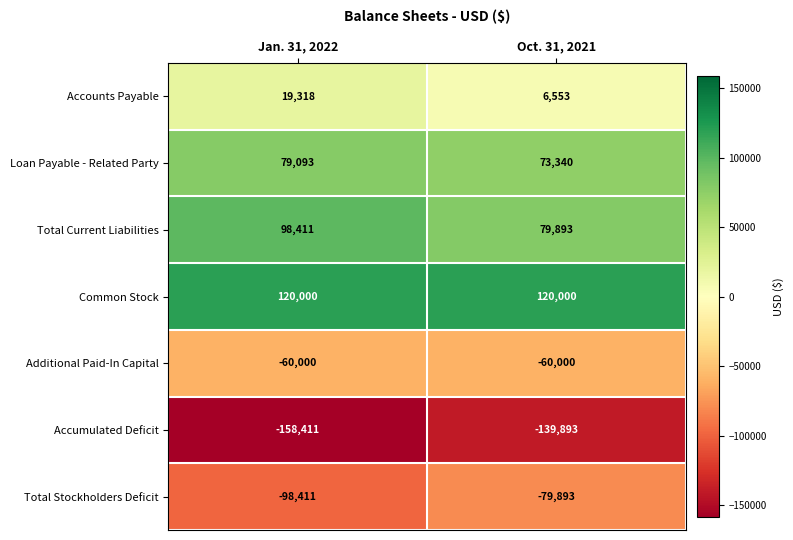

Which category has the lowest value in the Loan Payable - Related Party series?

Oct. 31, 2021